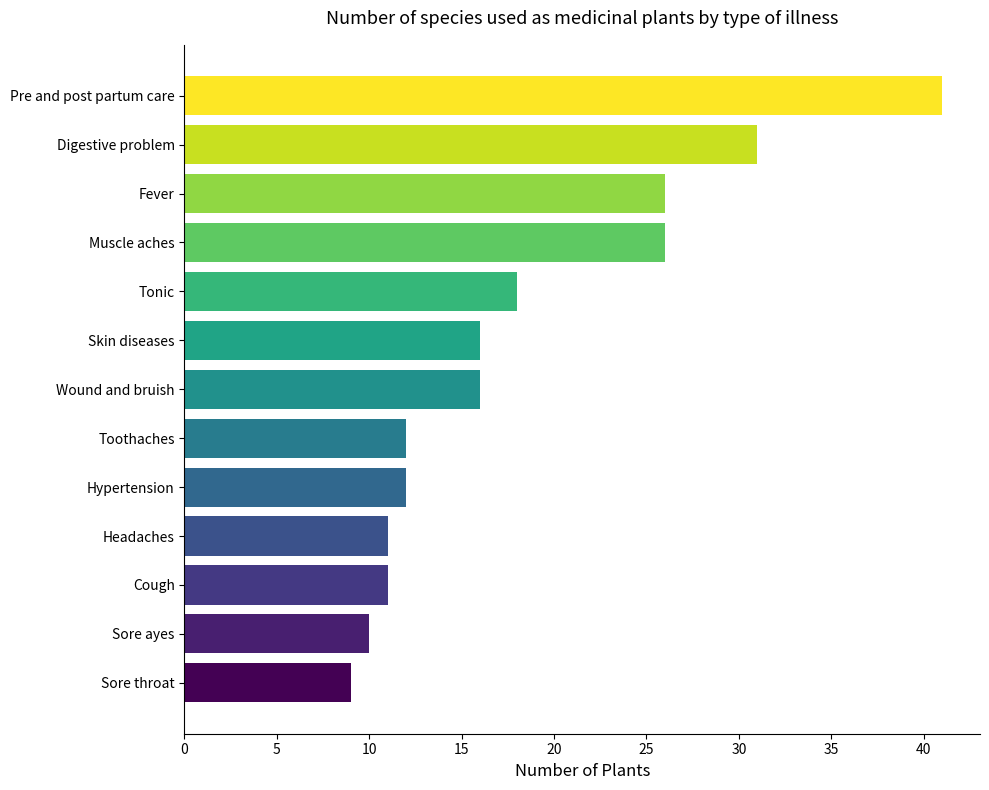

What is the change in value from Sore throat to Toothaches?

+3